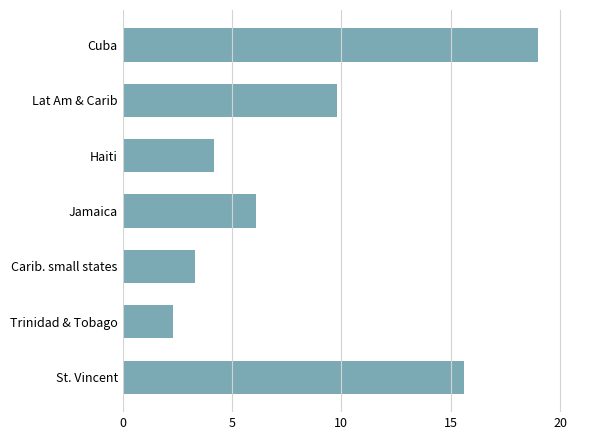

Is it true that the value at Lat Am & Carib is 16.3?

False